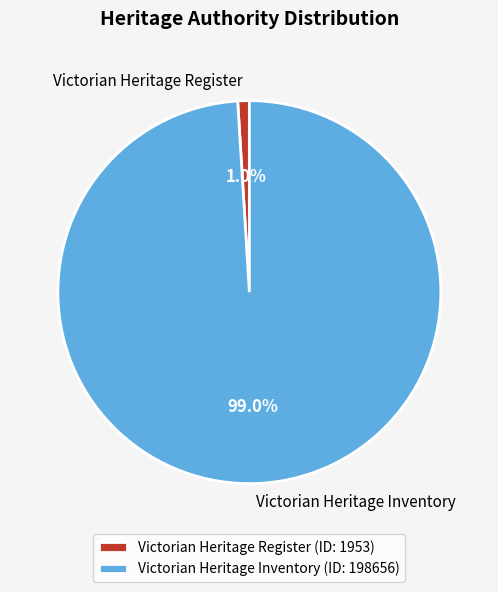

What is the smallest slice in the pie chart?

Victorian Heritage Register